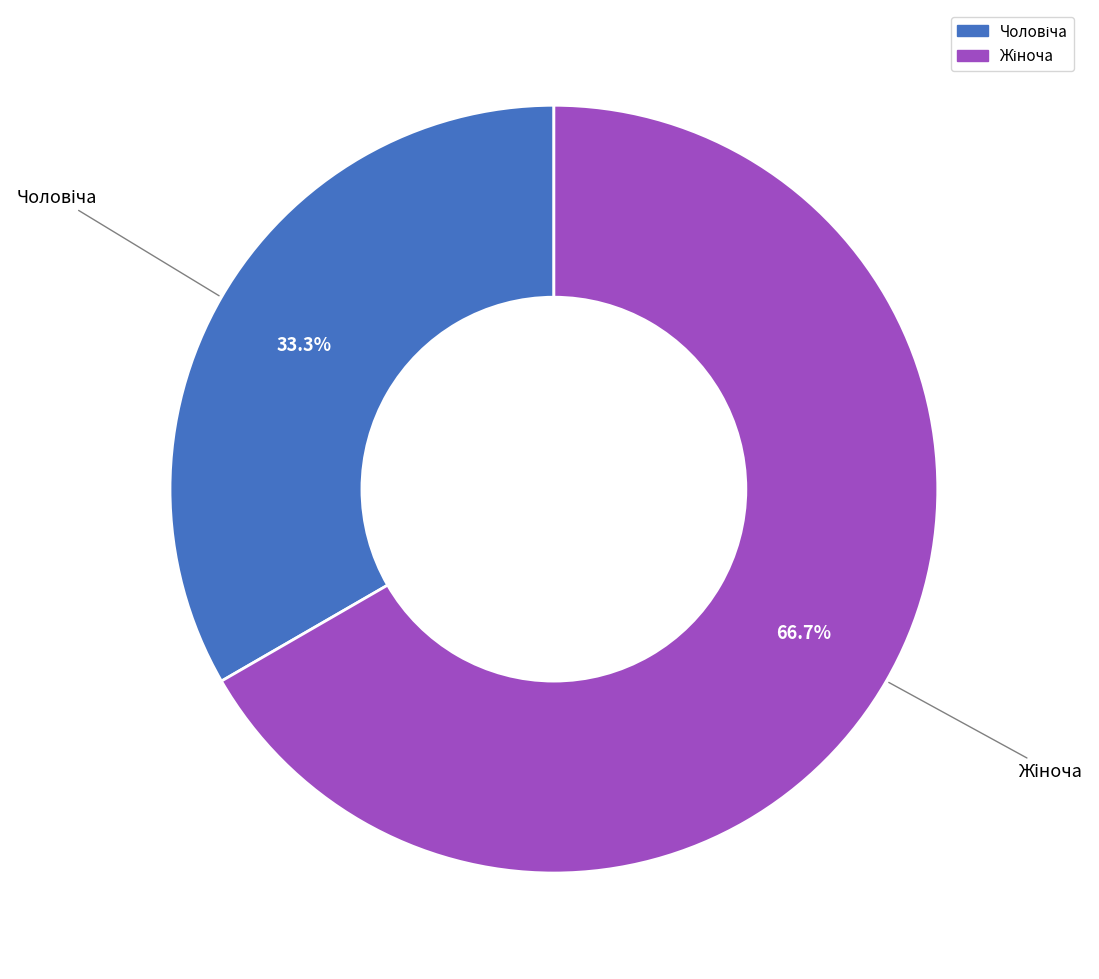

Does any single category account for the majority?

Yes